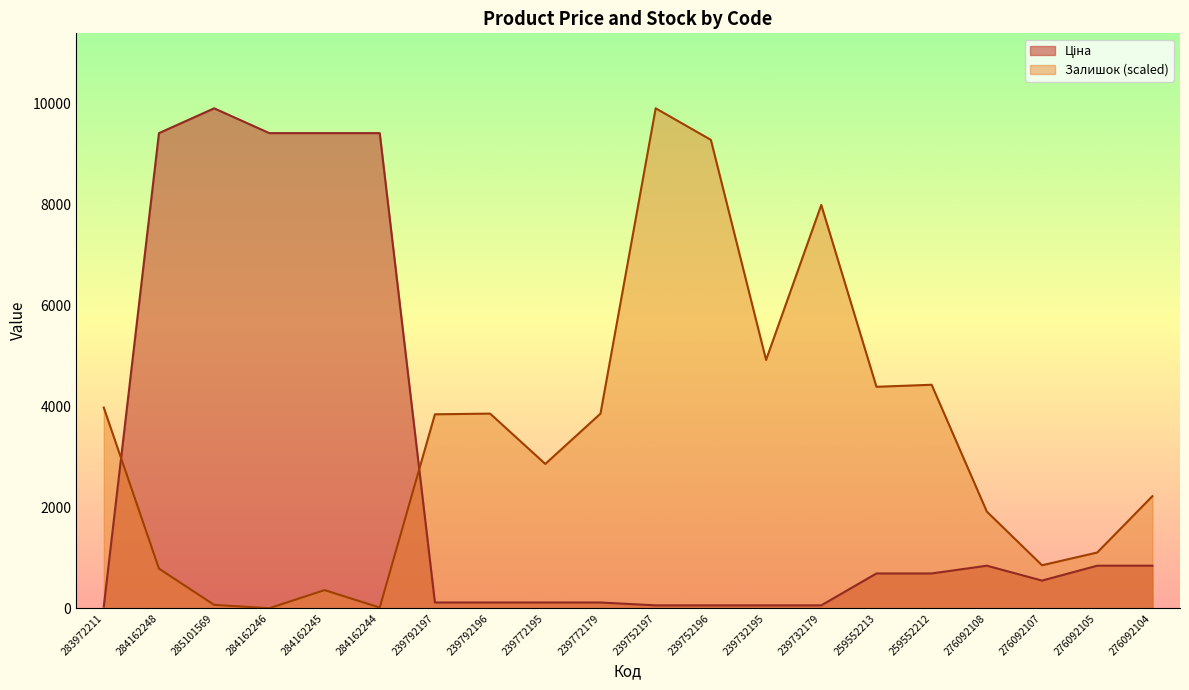

How many data points in Ціна are above 689?

10